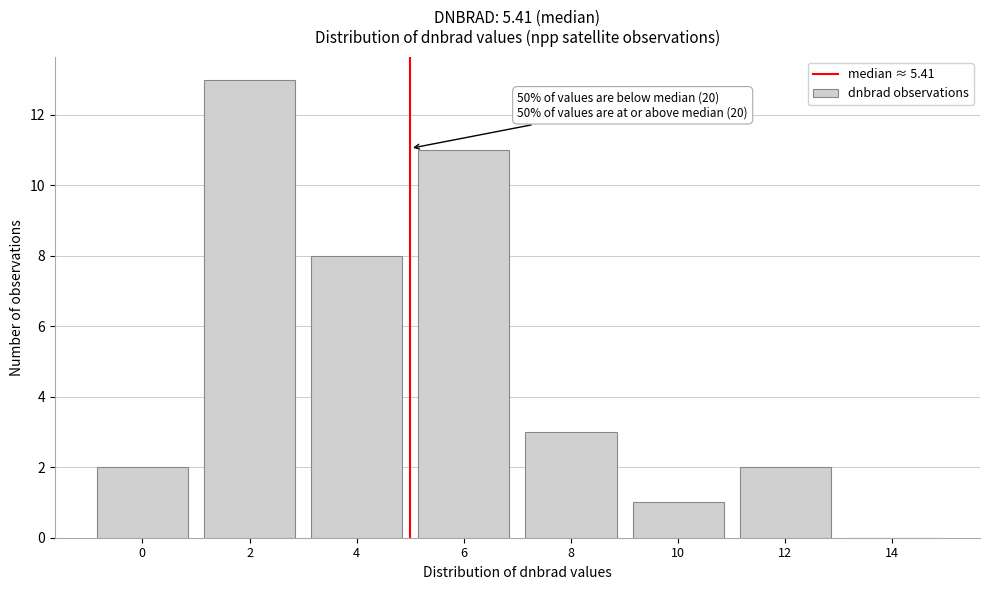

Reading left to right, list all the values displayed in this chart.

0=2	2=13	4=8	6=11	8=3	10=1	12=2	14=0